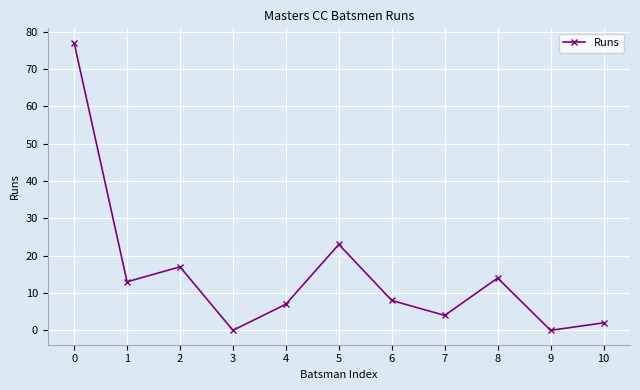

What is the change in value from 2 to 4?

-10